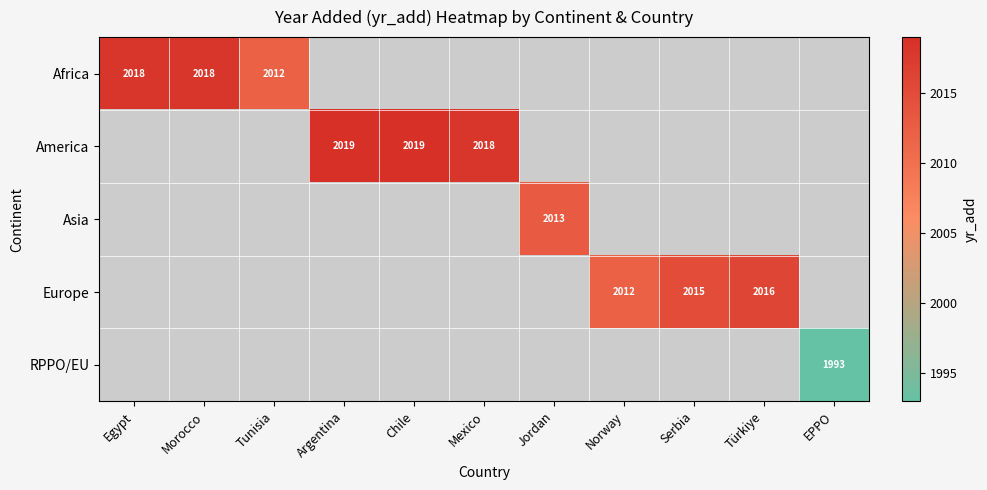

True or false: RPPO/EU has a value of 3199 at EPPO.

False